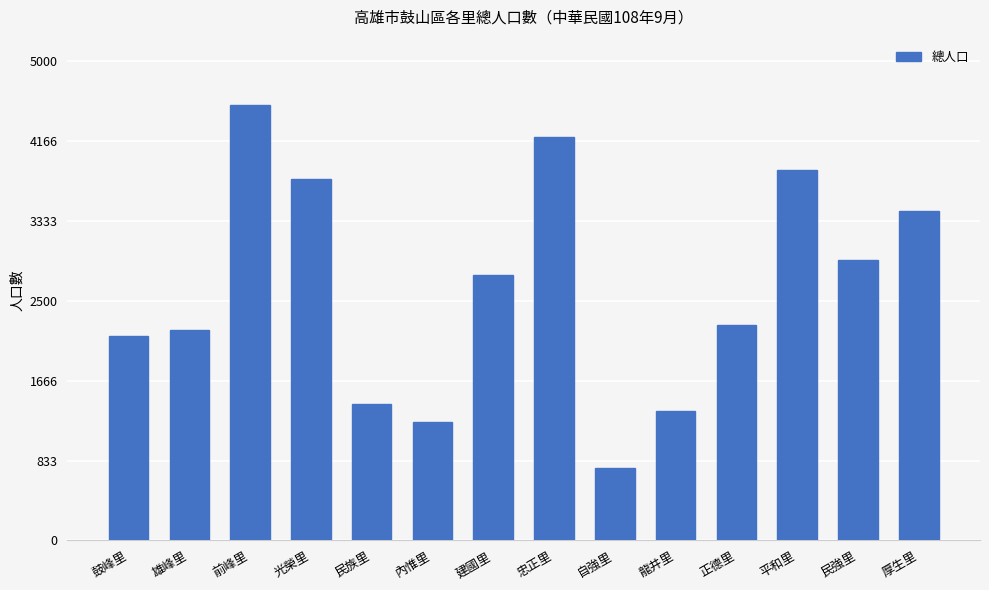

How many data points are less than 2768?

7